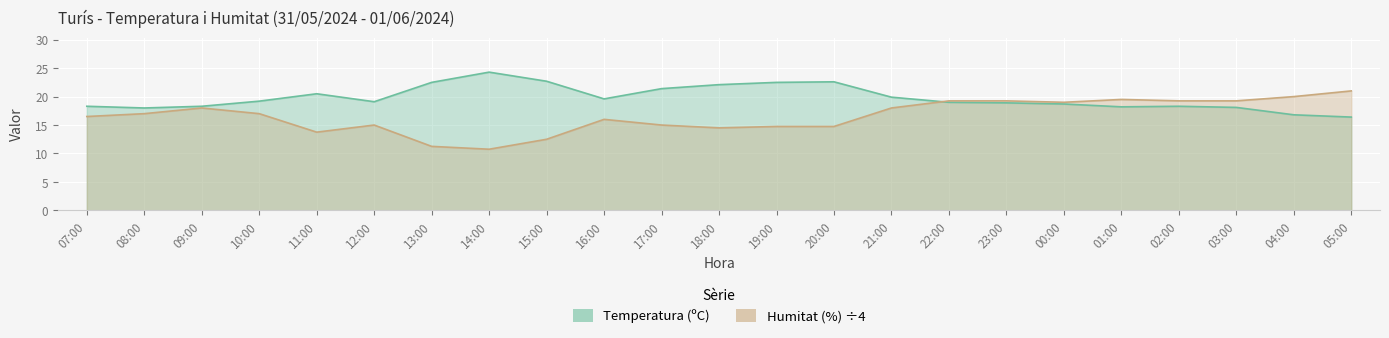

What is the label of the 12th point from the left?

18:00